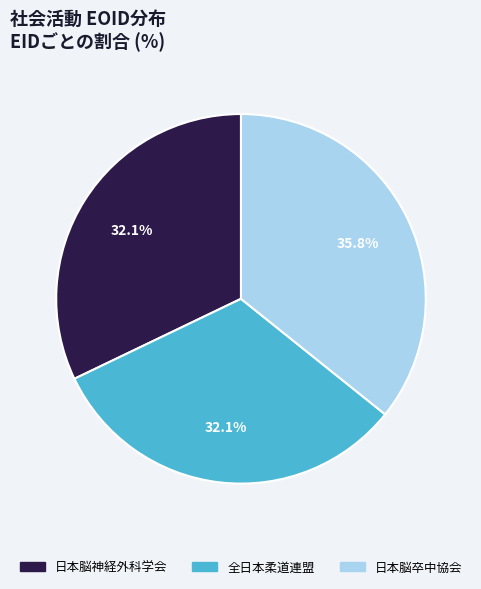

How many slices are in this pie chart?

3